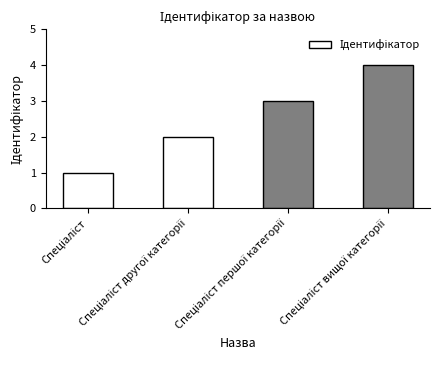

What is the greatest value displayed?

4